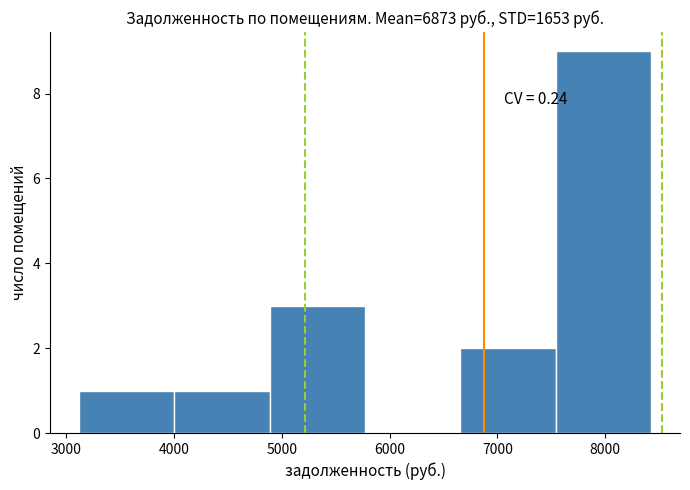

Which range on the x-axis has the tallest bar?

7500 to 8400